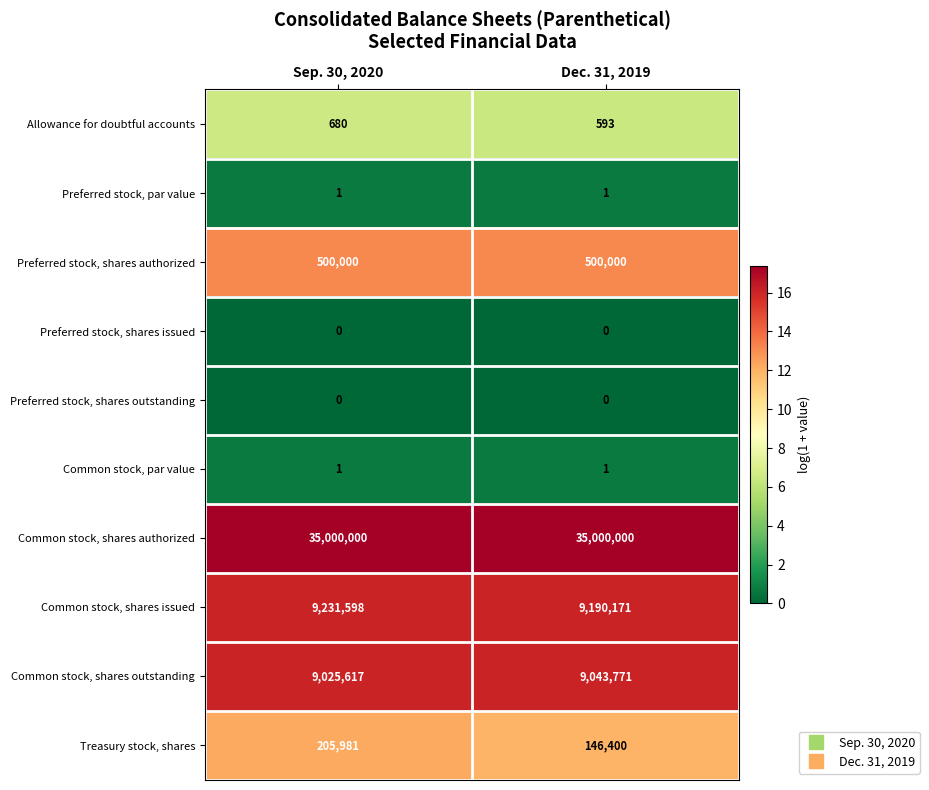

Is it true that Allowance for doubtful accounts equals 304 at Sep. 30, 2020?

False